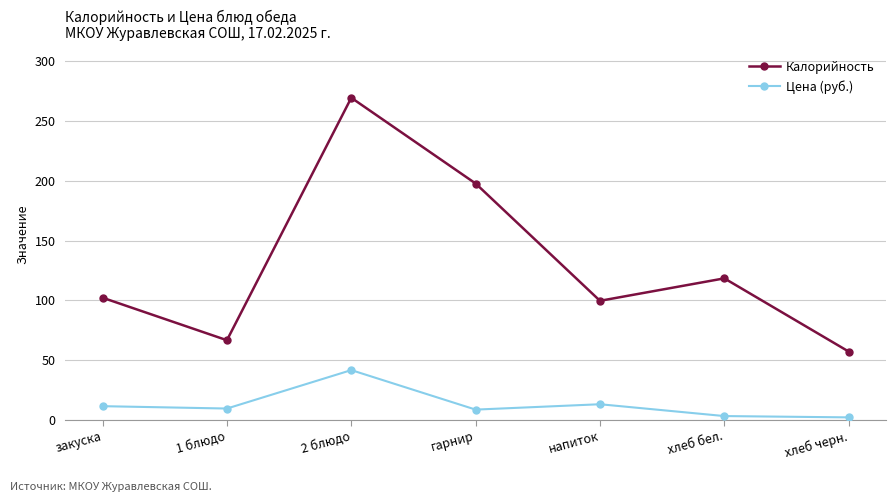

In Калорийность, how many points are lower than both neighbors (excluding endpoints)?

2